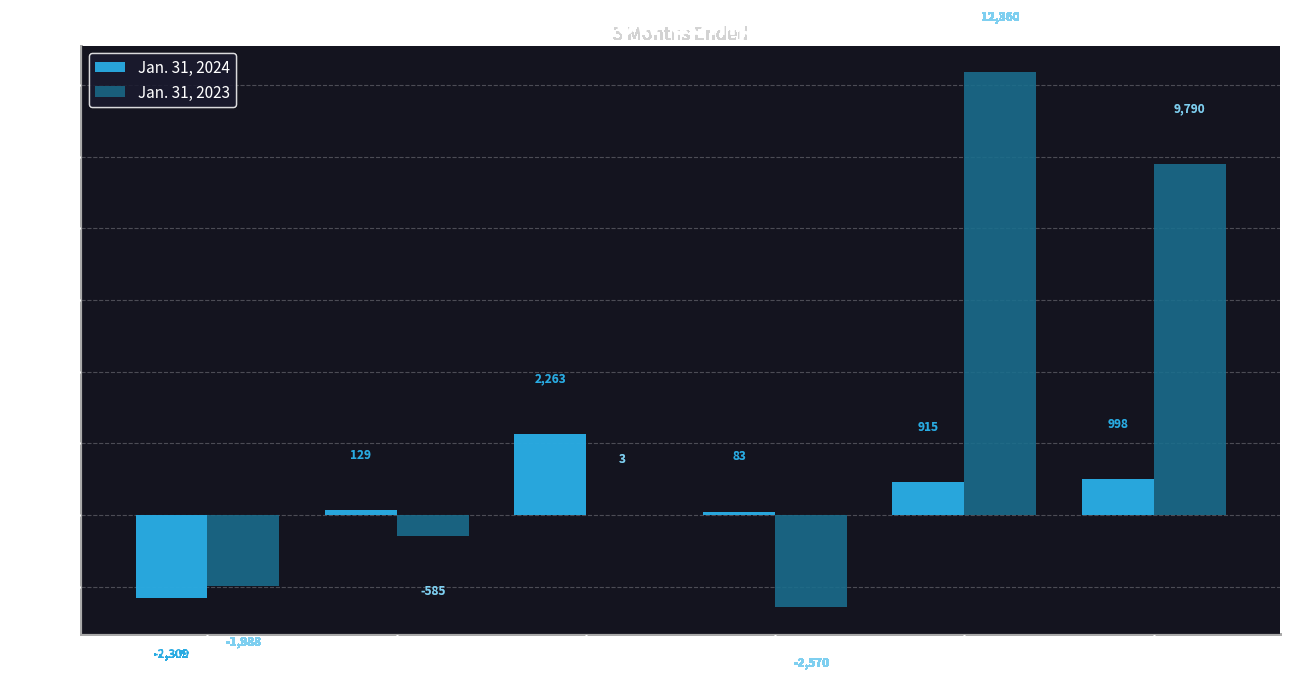

At which label is Jan. 31, 2024 closest to -23?

Net change in
cash